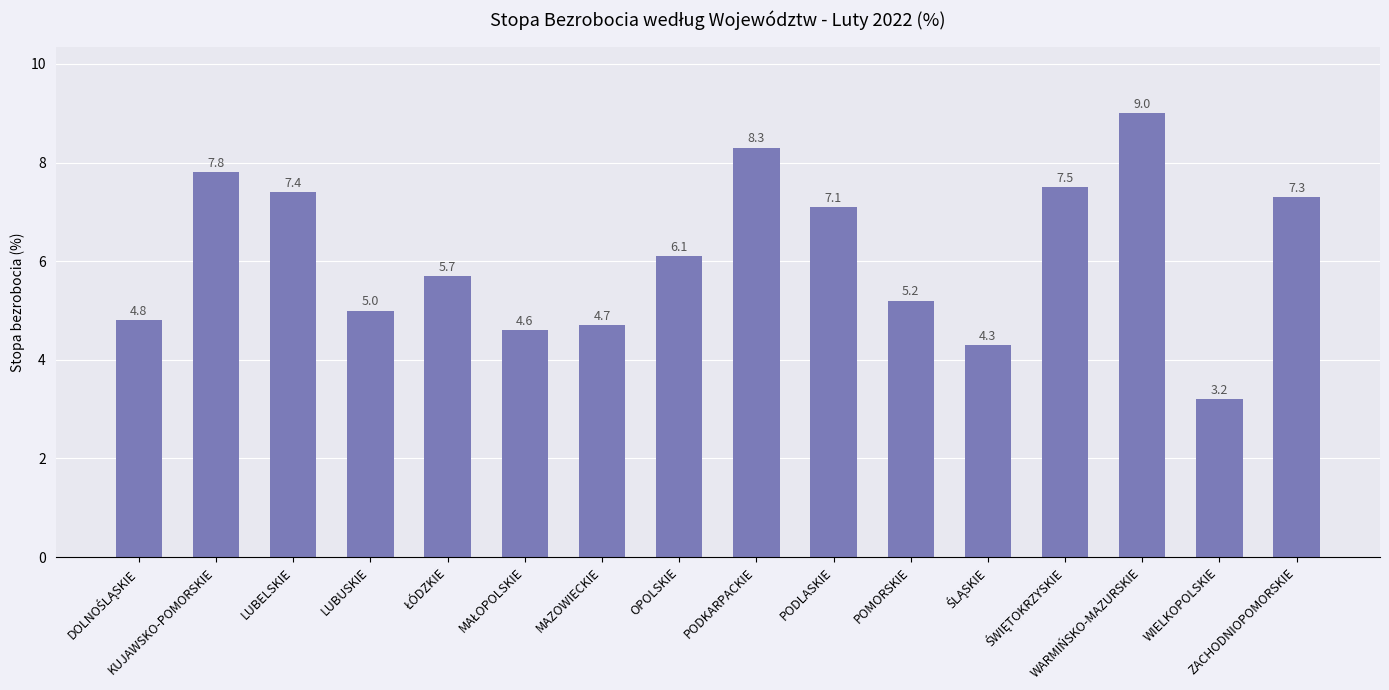

What is the greatest value displayed?

9.0